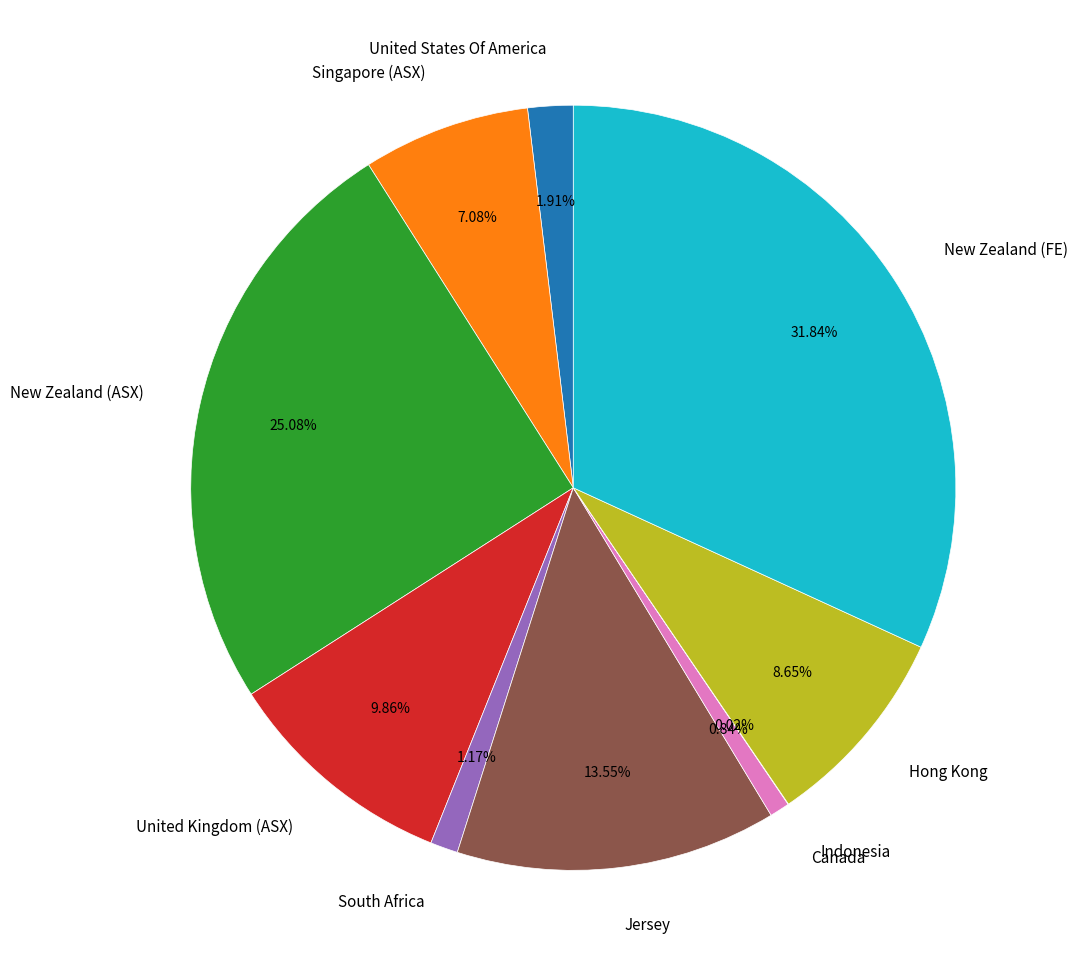

Is there a majority slice in this chart?

No